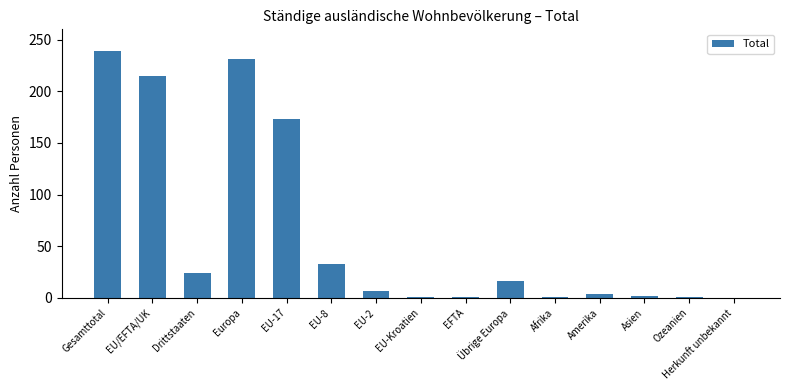

How many data points does each series have?

15